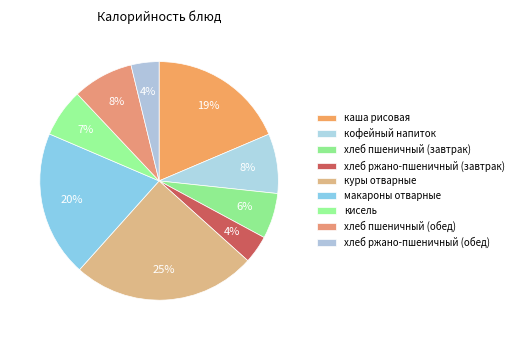

How many slices are in this pie chart?

9